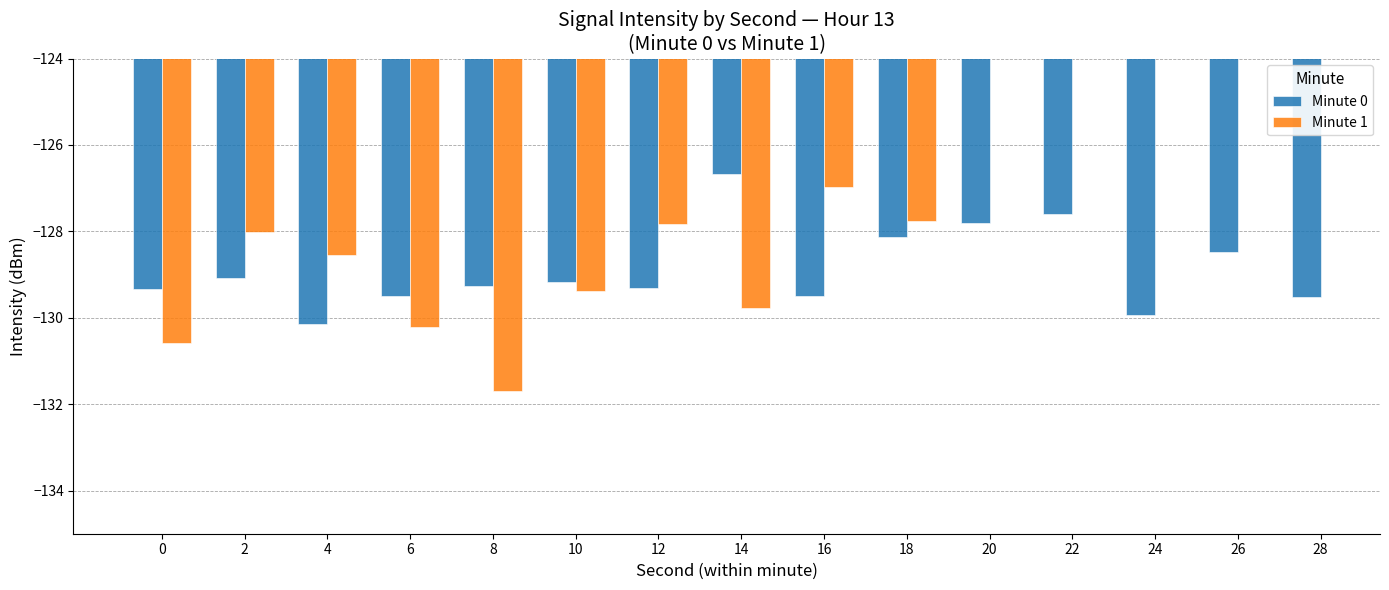

Which series changed the most between 0 and 16?

Minute 1